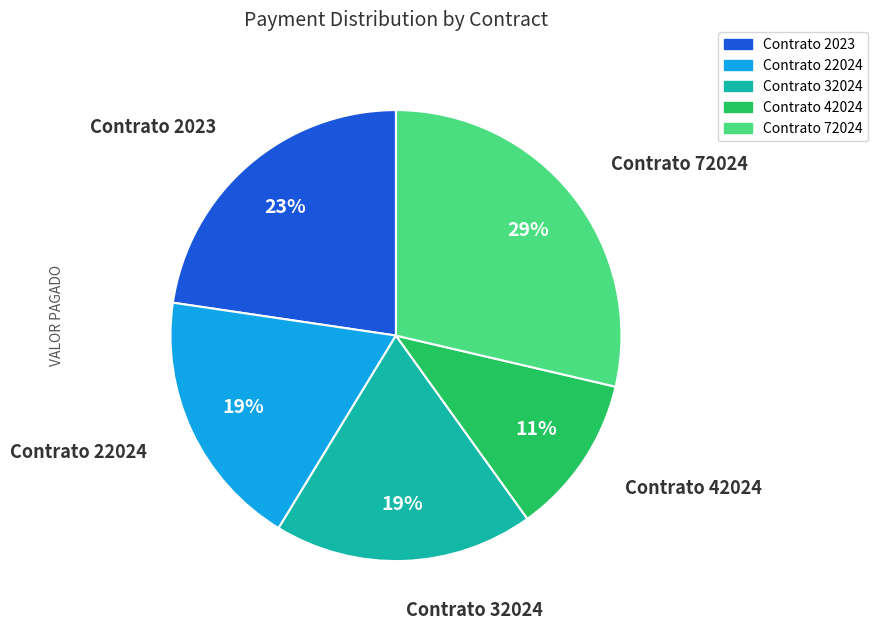

To the nearest percent, what is the average slice percentage?

20%